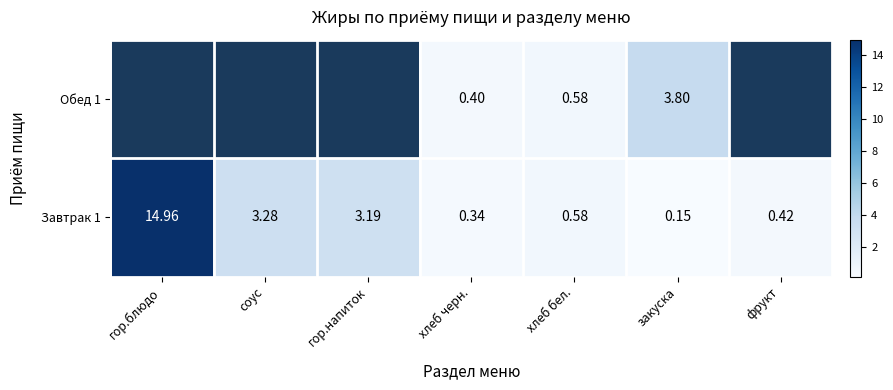

Which series has the largest range (max minus min)?

Завтрак 1